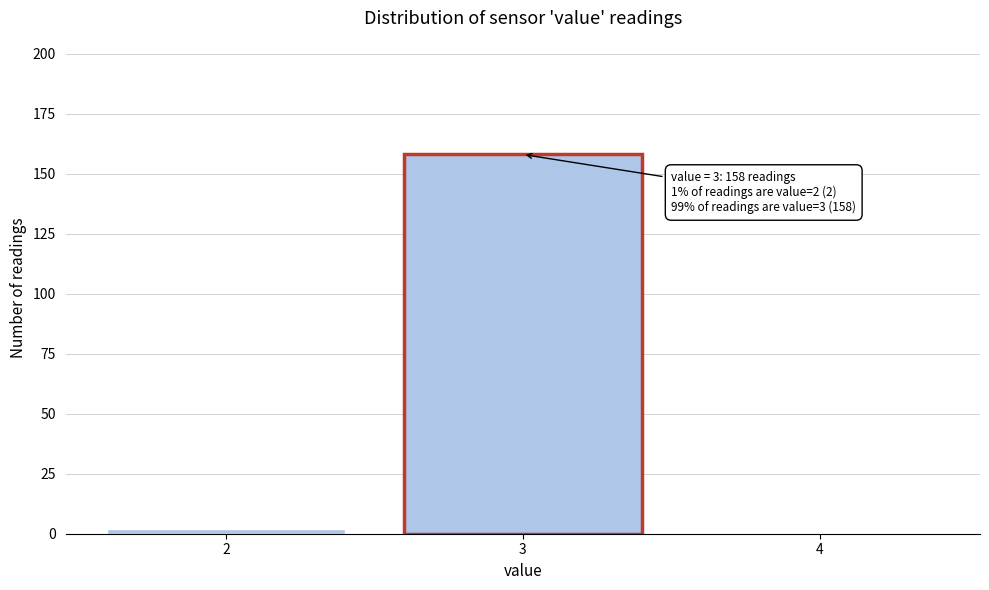

Which range on the x-axis has the tallest bar?

2.5 to 3.5